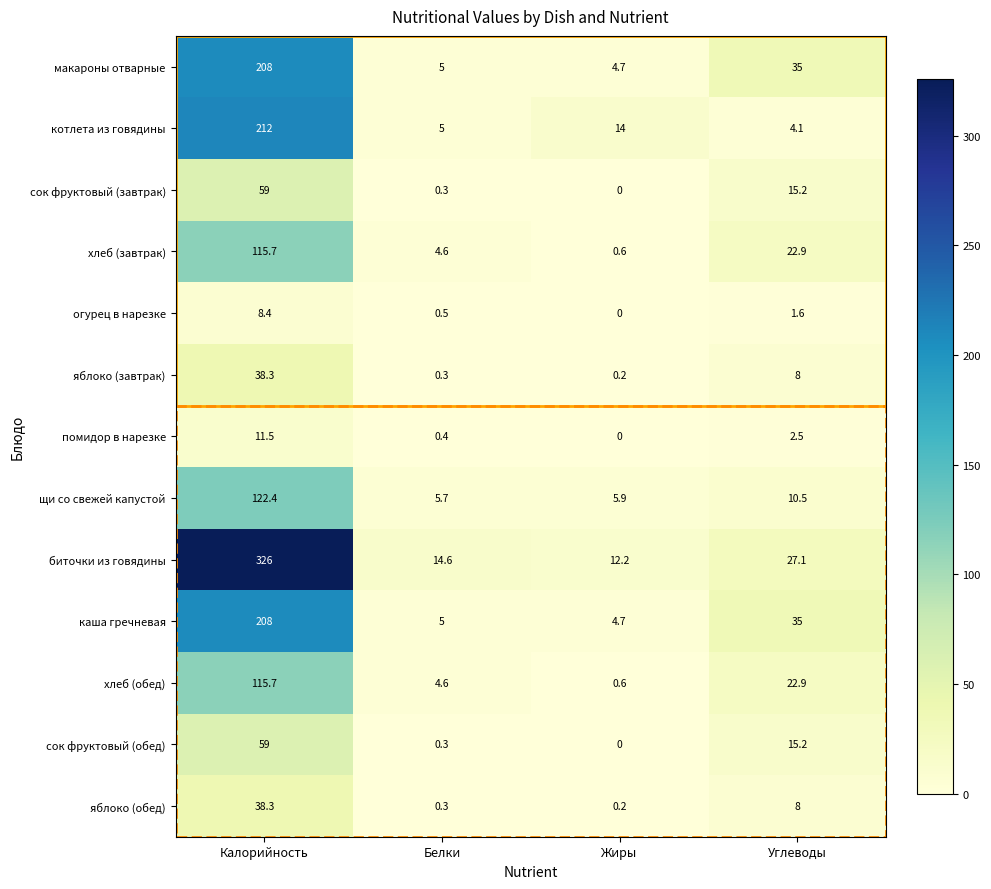

The value of помидор в нарезке at Калорийность is 11.5. True or false?

True